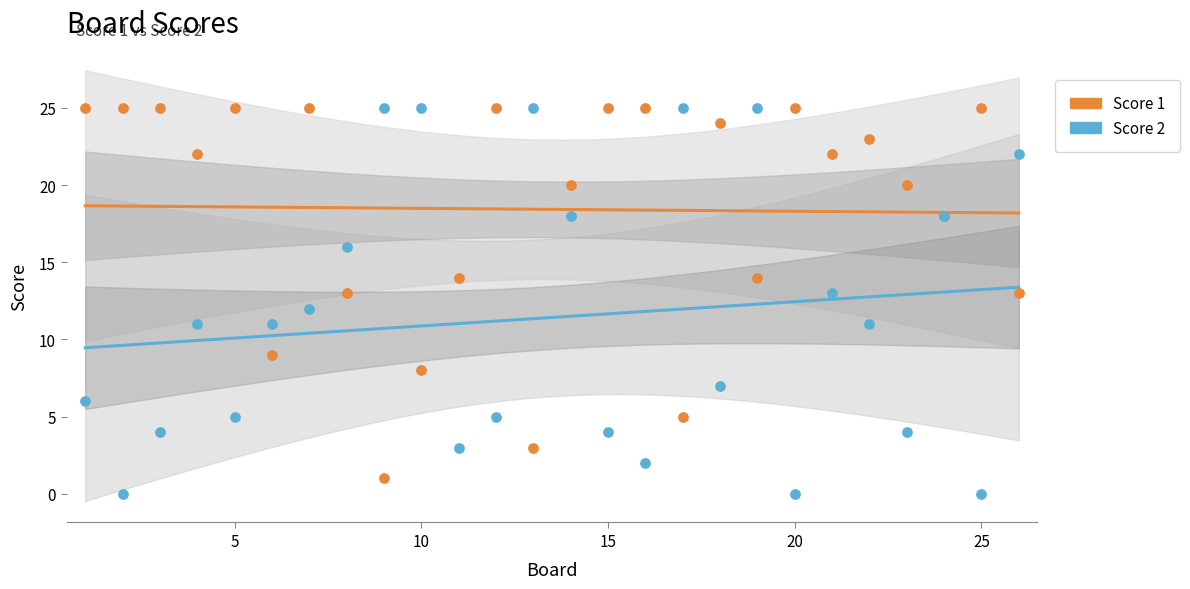

Which series reaches the maximum Y coordinate?

Score 1